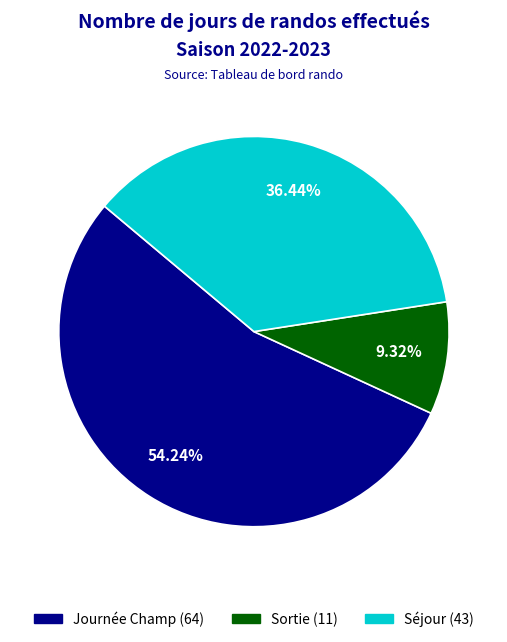

Does any single category account for the majority?

Yes